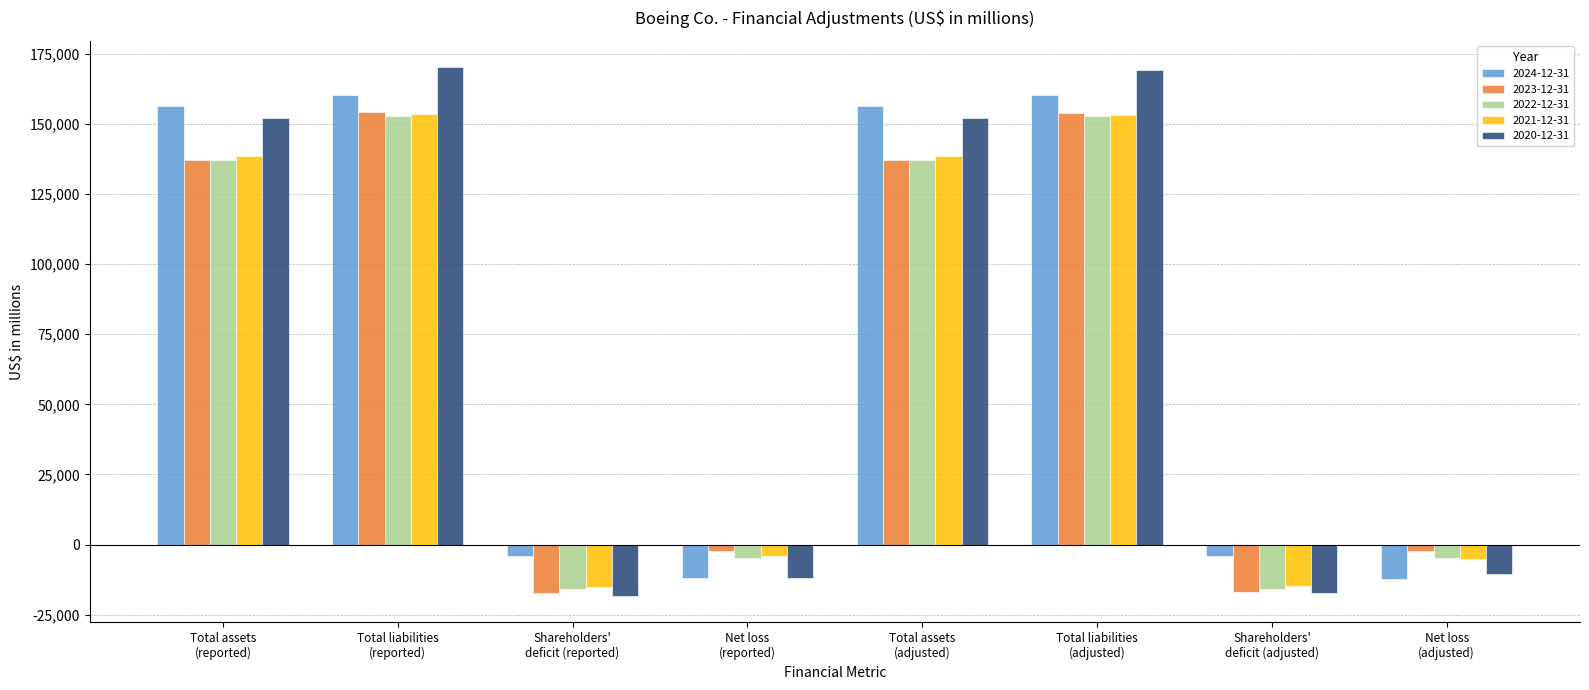

What is the smallest value displayed?

-18316